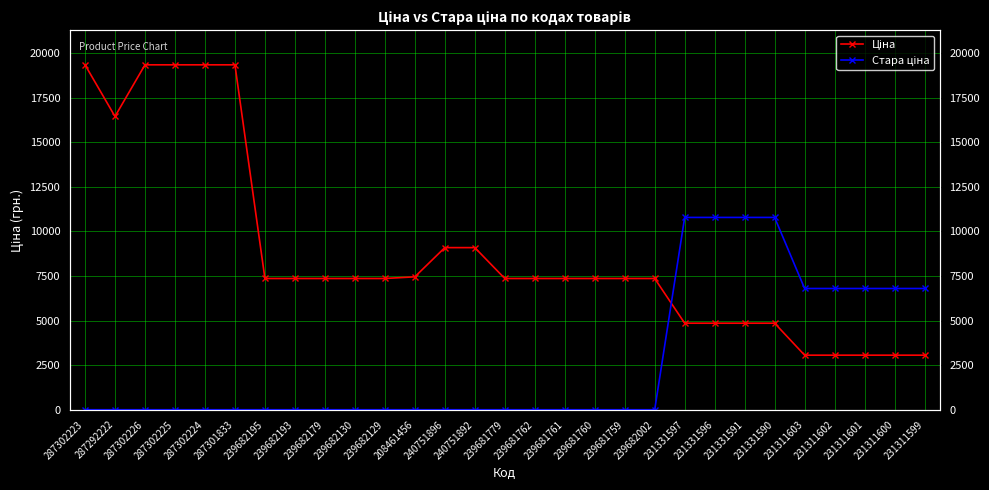

Which series has the widest spread of values?

Ціна